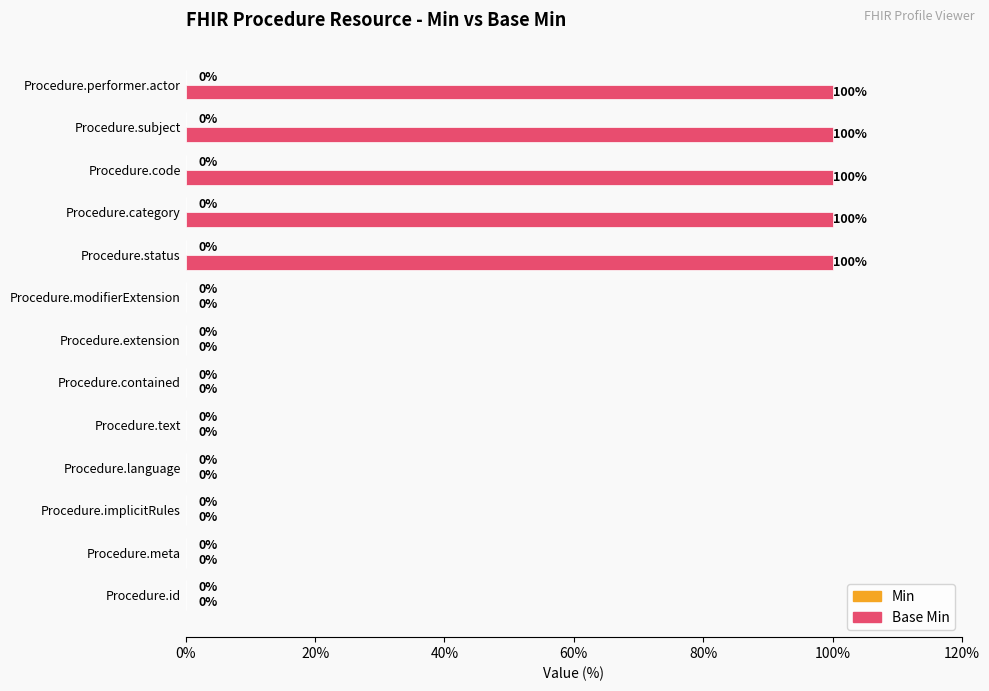

True or false: the data shows 41 at Procedure.language.

False